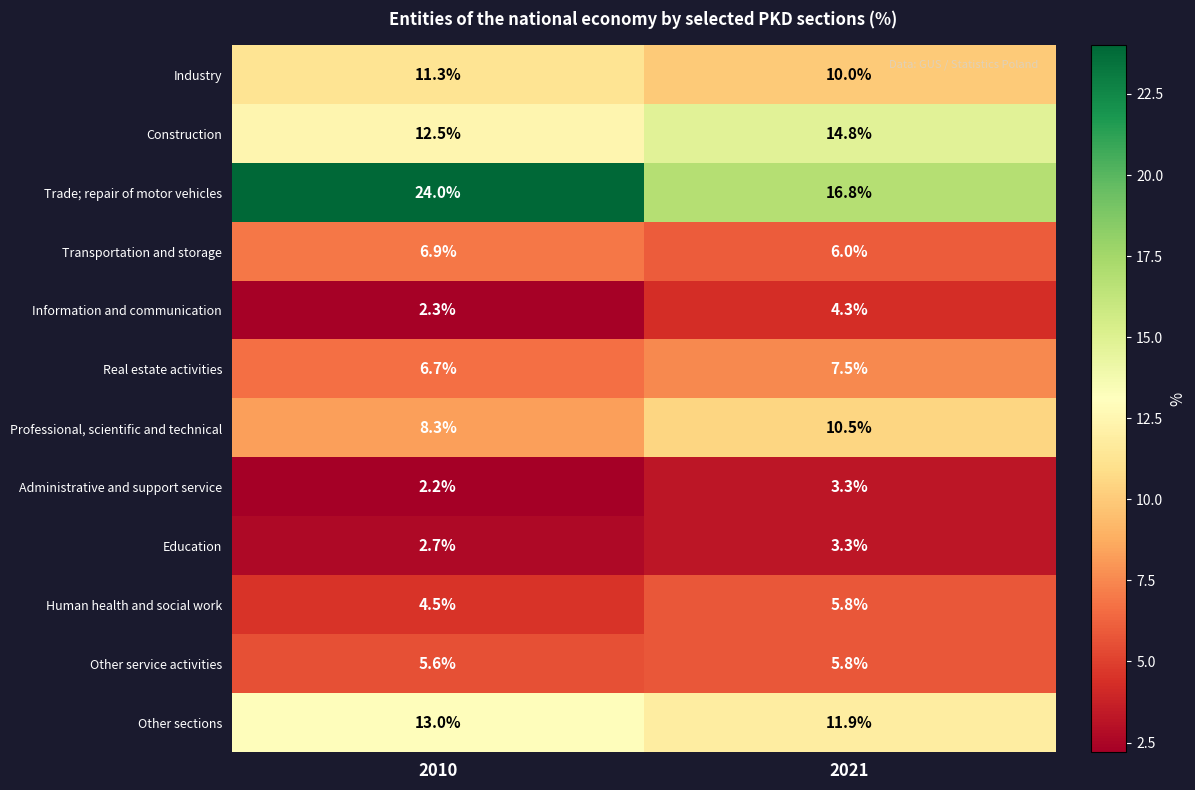

Which category has the highest value in the Other sections series?

2010